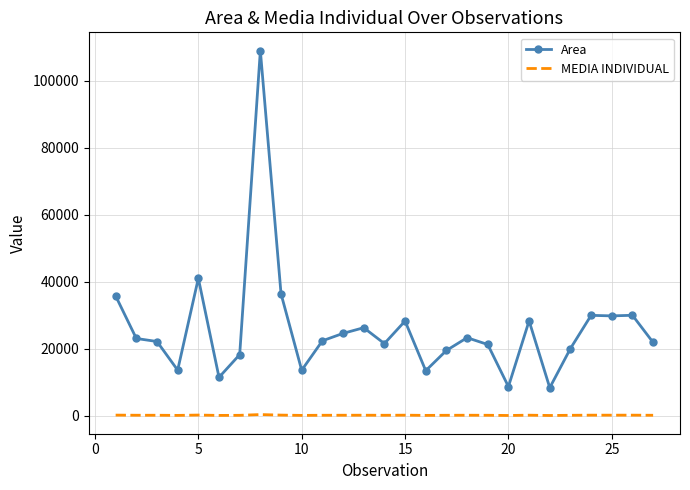

True or false: Area and MEDIA INDIVIDUAL cross at least once.

False